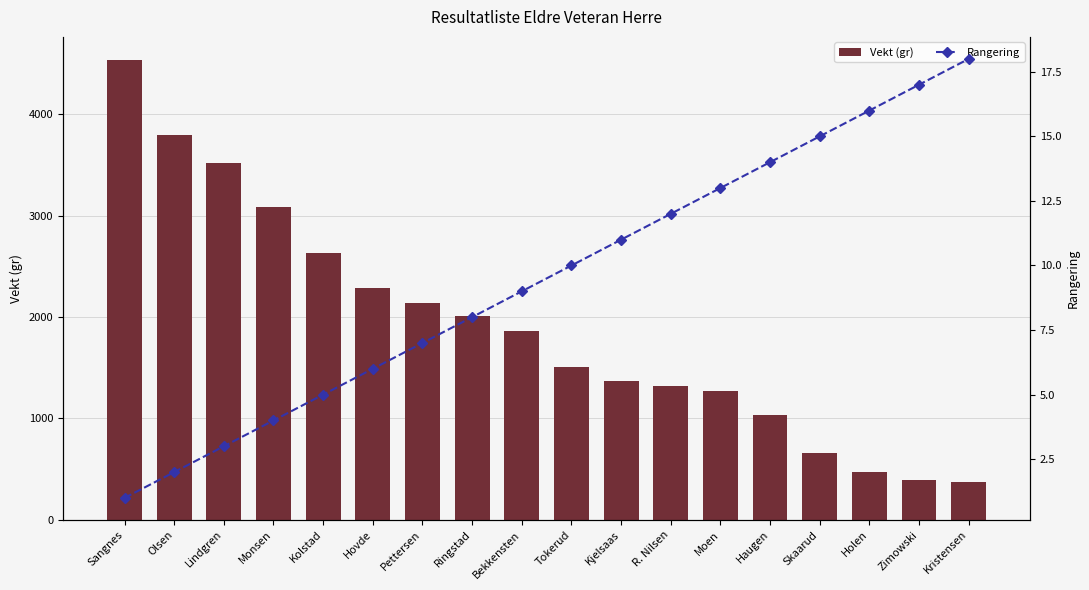

True or false: Rangering has a value of 11 at Zimowski.

False